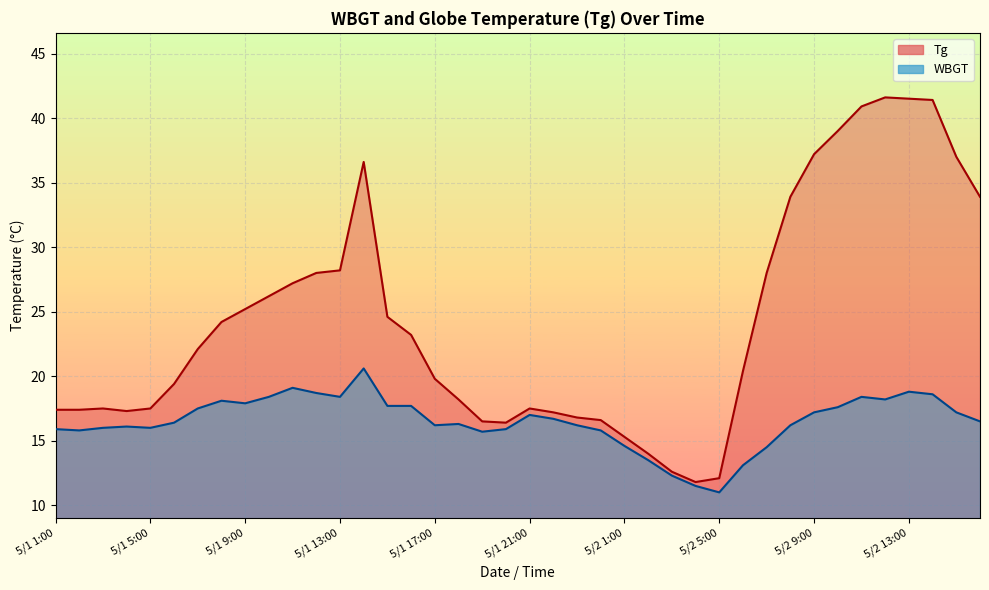

How many interior local valleys does the WBGT series have?

8